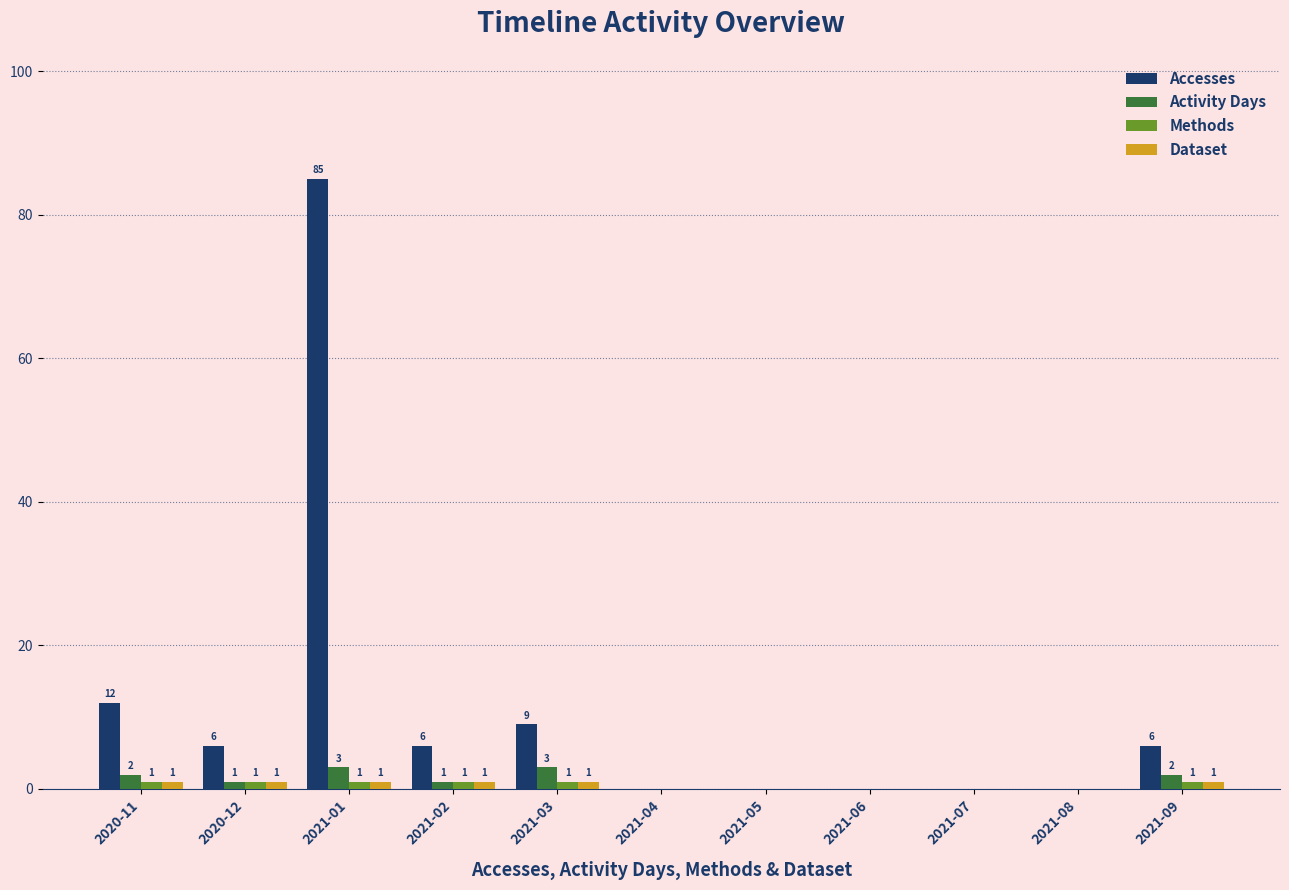

Which series has the largest total across all categories?

Accesses